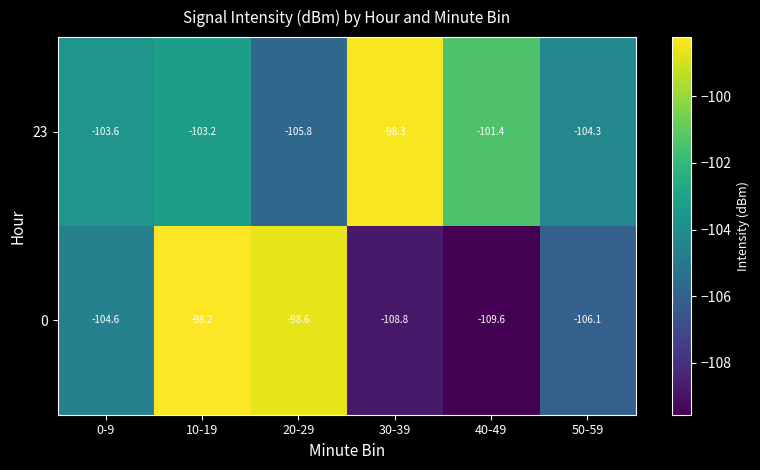

True or false: 23 has a value of -101.4 at 40-49.

True